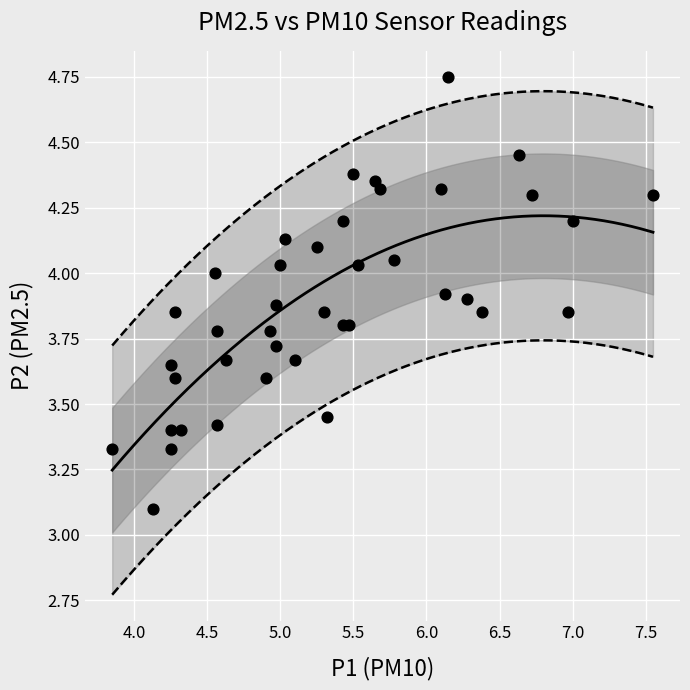

What Y value in the scatter plot is closest to 3?

3.1